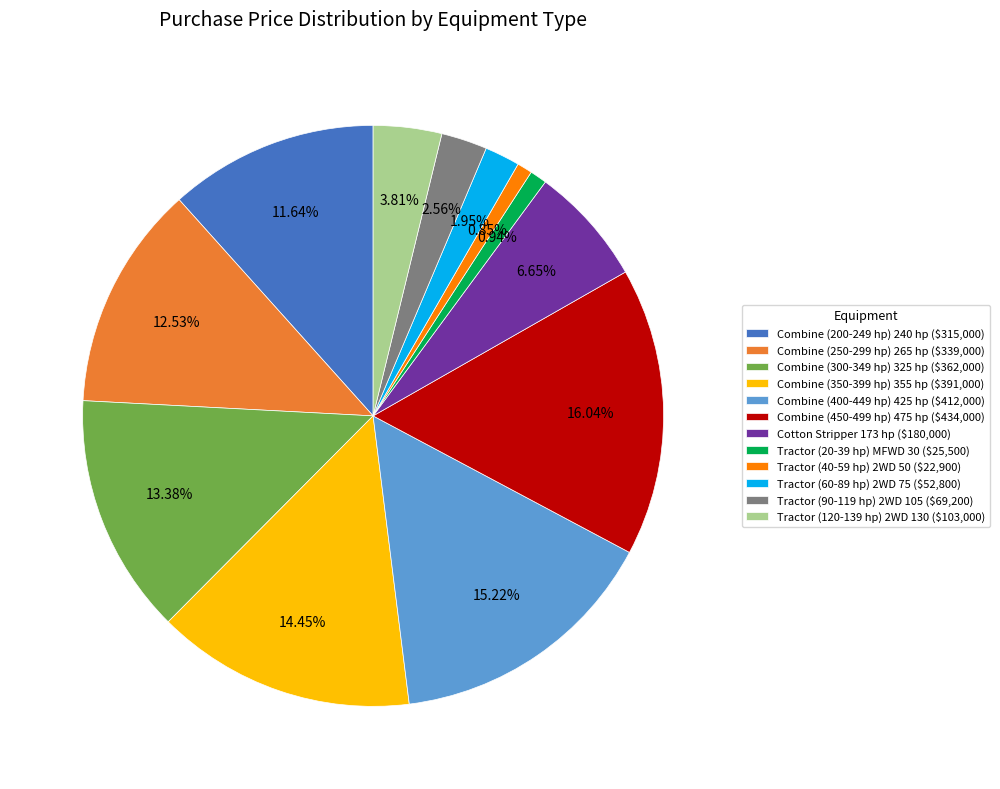

Is Tractor (120-139 hp) 2WD 130 ($103,000) the majority of the pie?

No